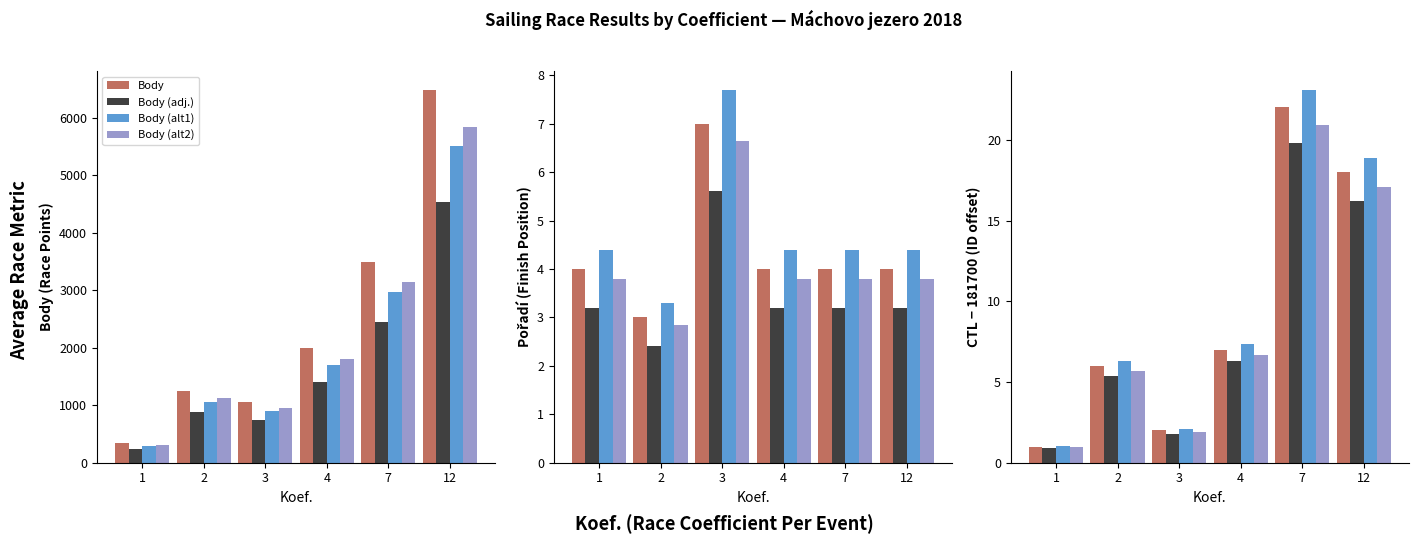

Which series has the largest total across all categories?

Body